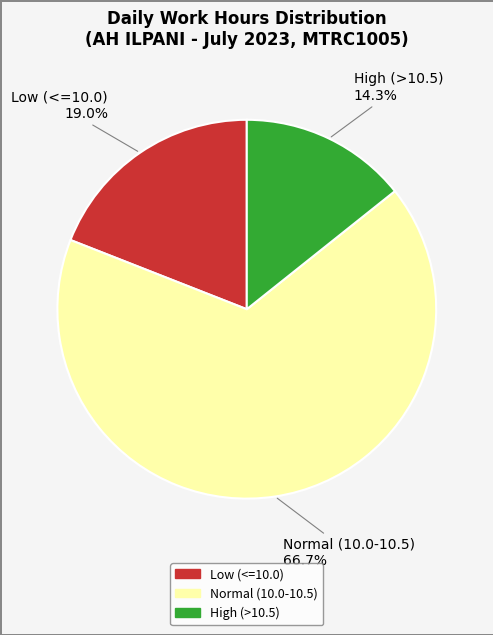

Does any single category account for the majority?

Yes